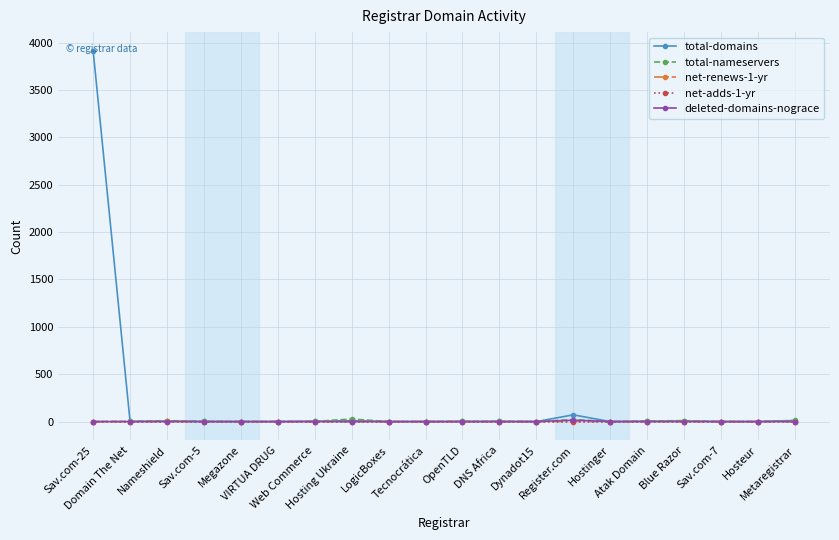

What is the label of the 17th point from the right?

Sav.com-5